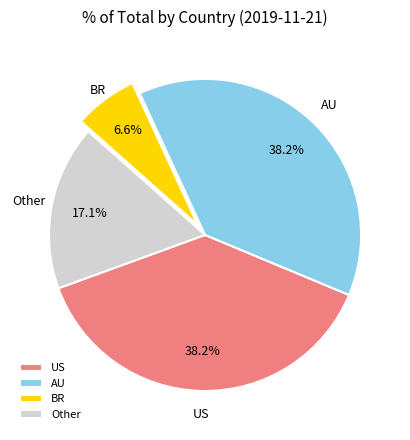

Approximately how many times larger is the value at AU compared to BR?

5.8